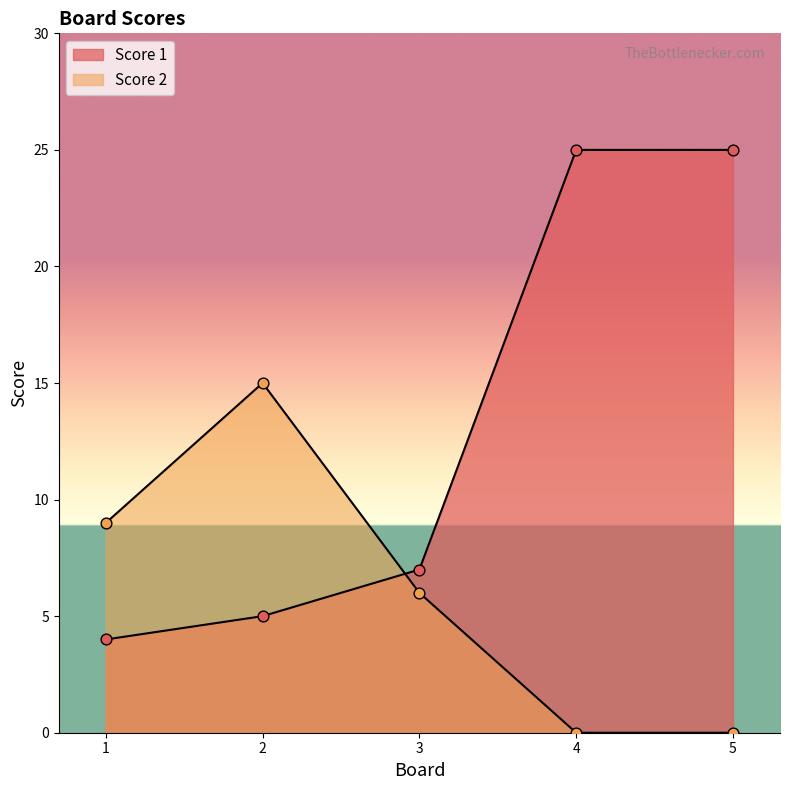

At which category is the sum across all series the highest?

4